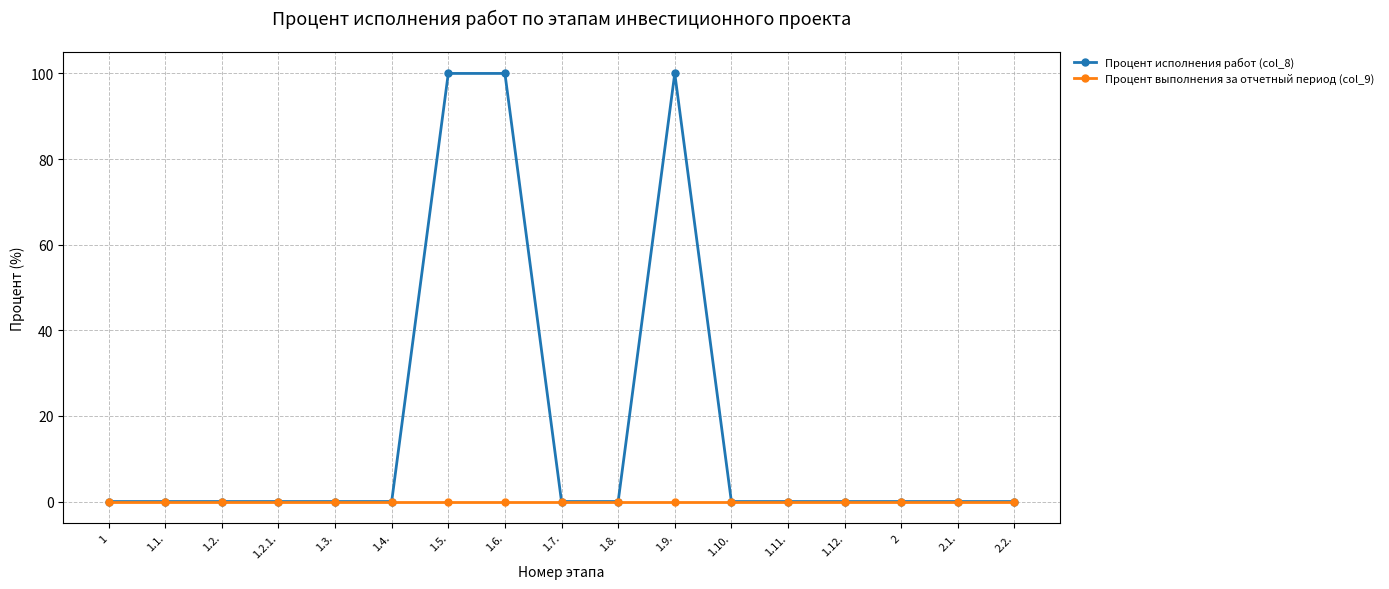

What is the maximum value shown in the chart?

100